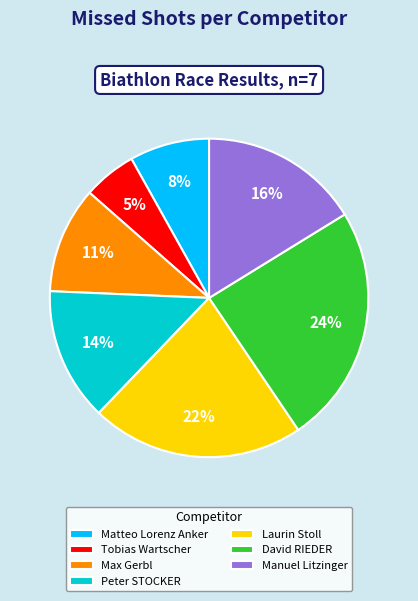

How many slices are in this pie chart?

7